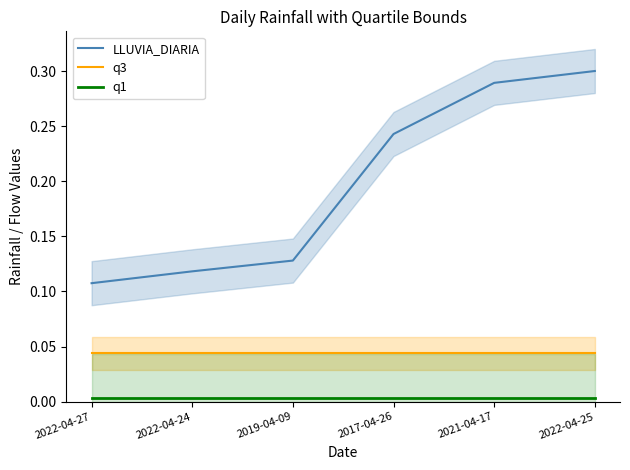

Is it true that q3 equals 0.0 at 2022-04-27?

False